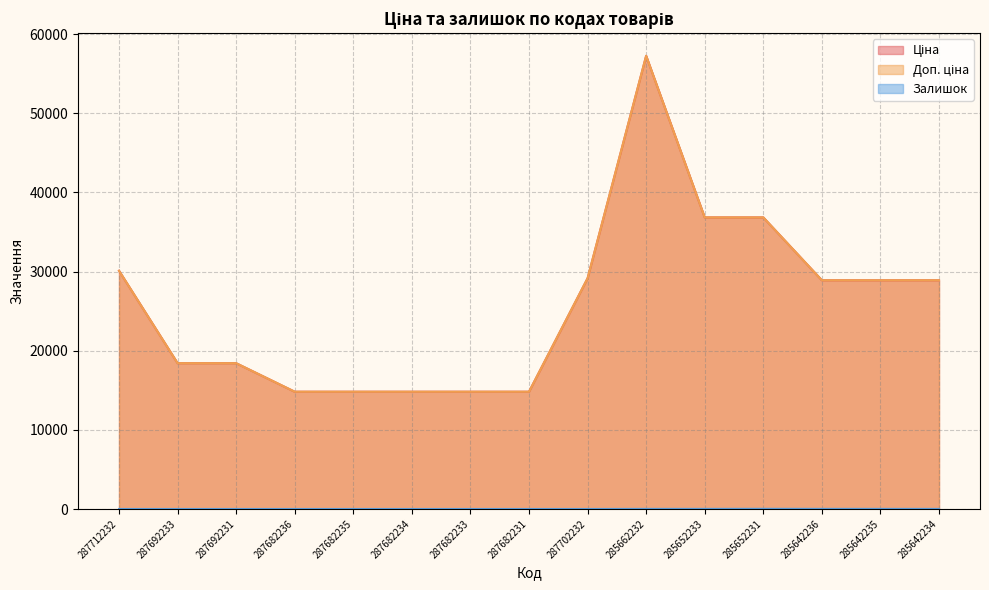

What is the difference between the maximum and minimum values in the Залишок series?

23.0